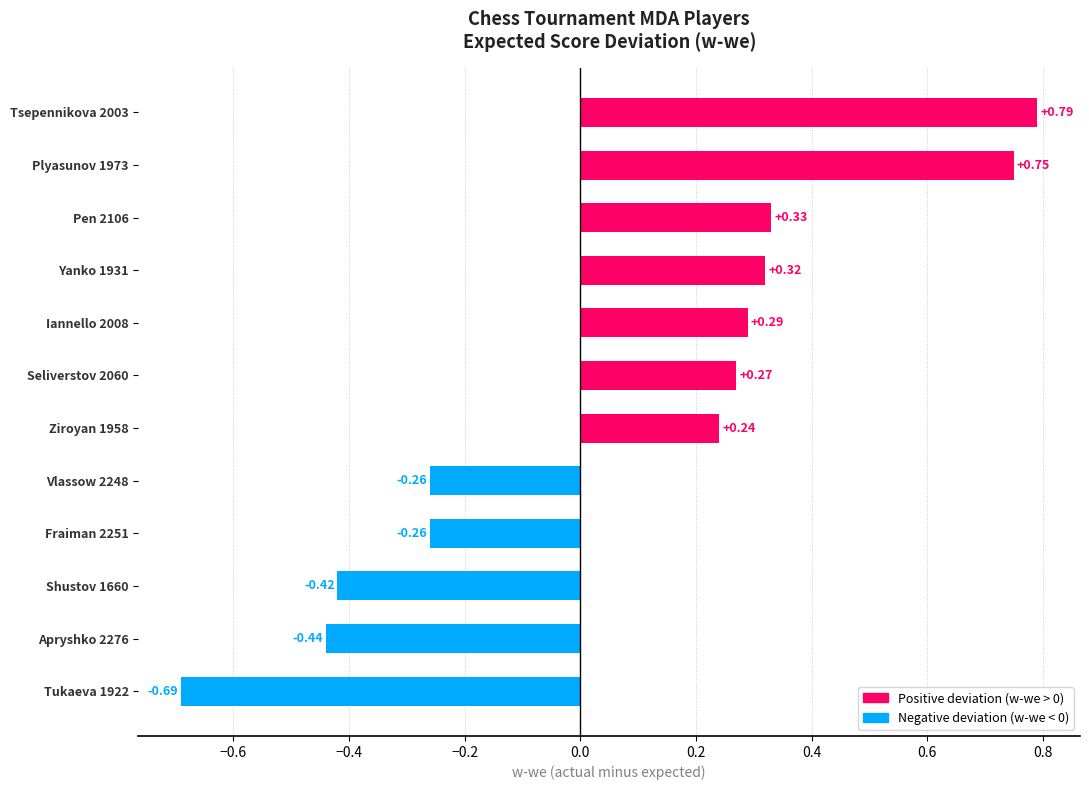

Which label corresponds to the largest value in the chart?

Tsepennikova 2003